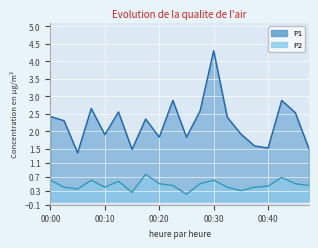

The value of P1 at 00:03 is 2.3. True or false?

True